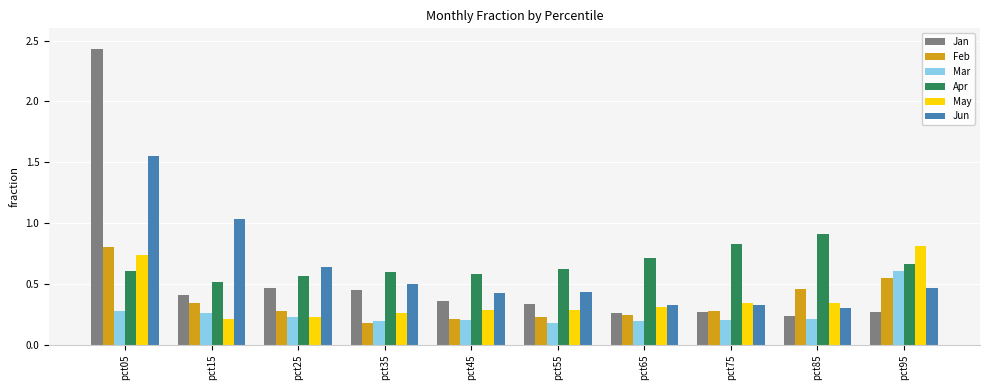

What is the difference between the highest and lowest values at pct05?

2.2